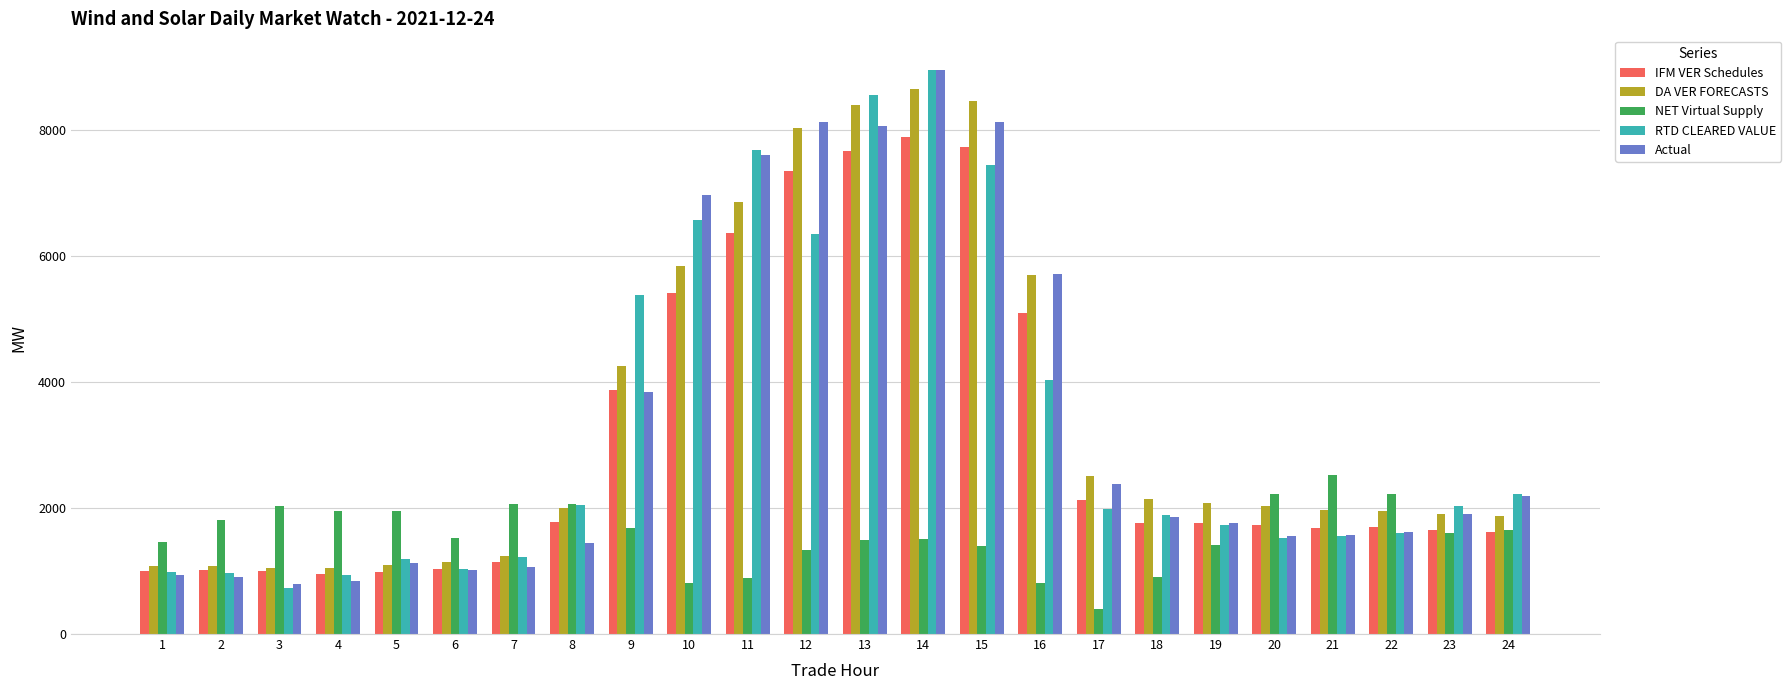

At 12, list the series in order from smallest to largest.

NET Virtual Supply, RTD CLEARED VALUE, IFM VER Schedules, DA VER FORECASTS, Actual